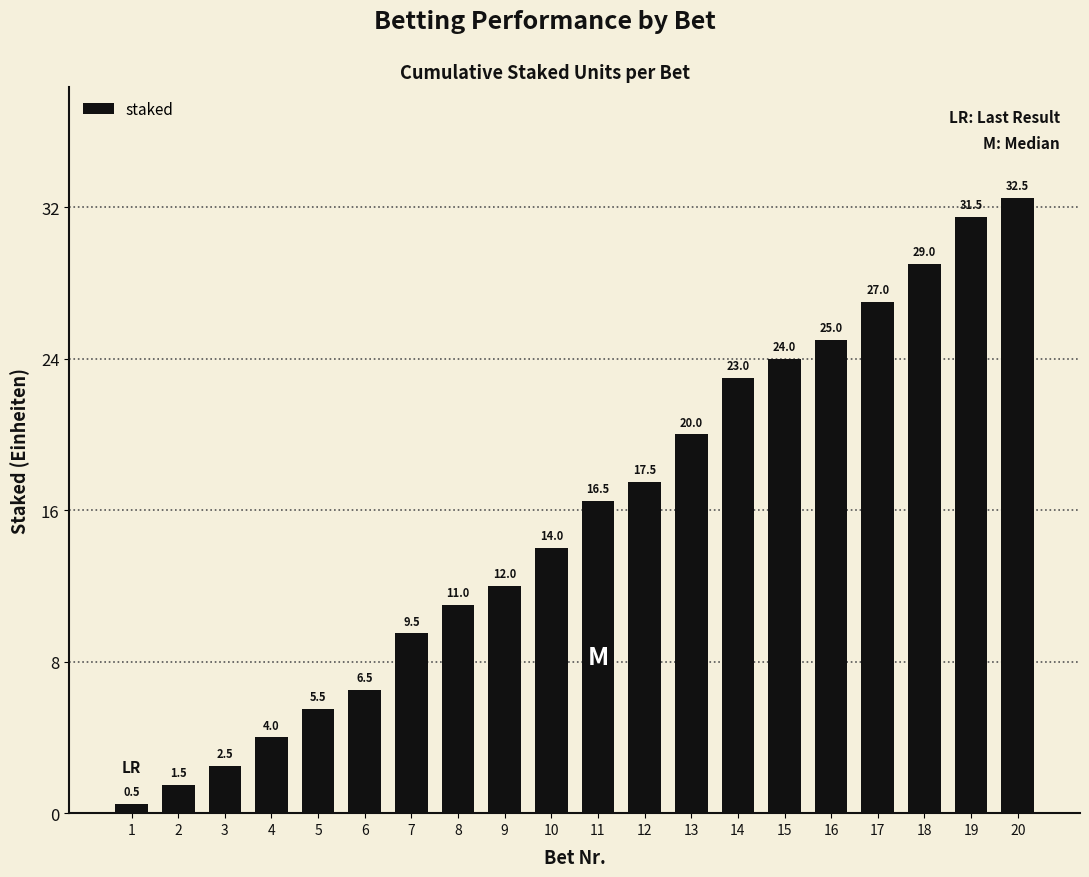

What is the value of the 9th bar from the left?

12.0